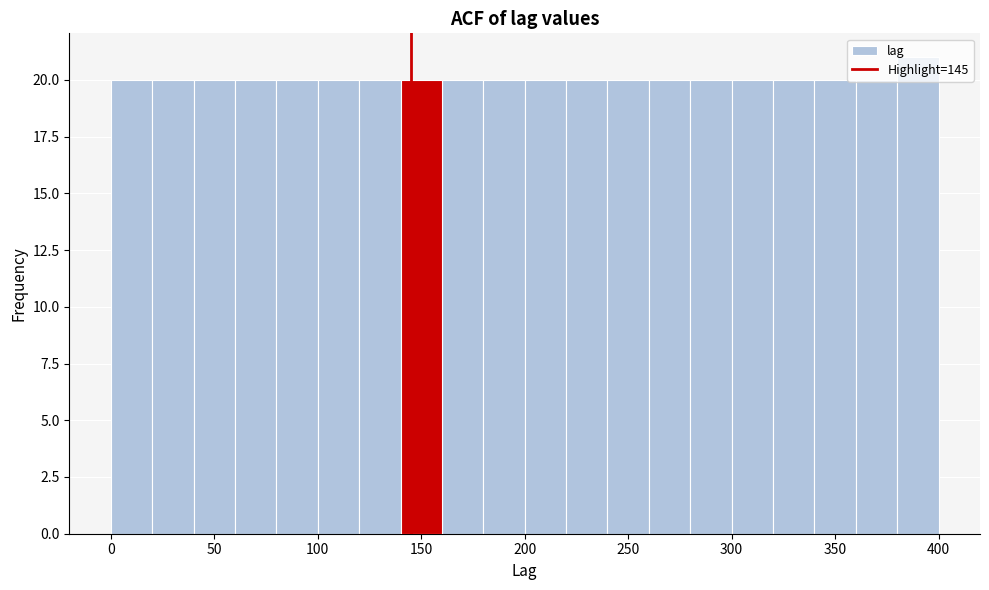

Which range on the x-axis has the tallest bar?

380 to 400